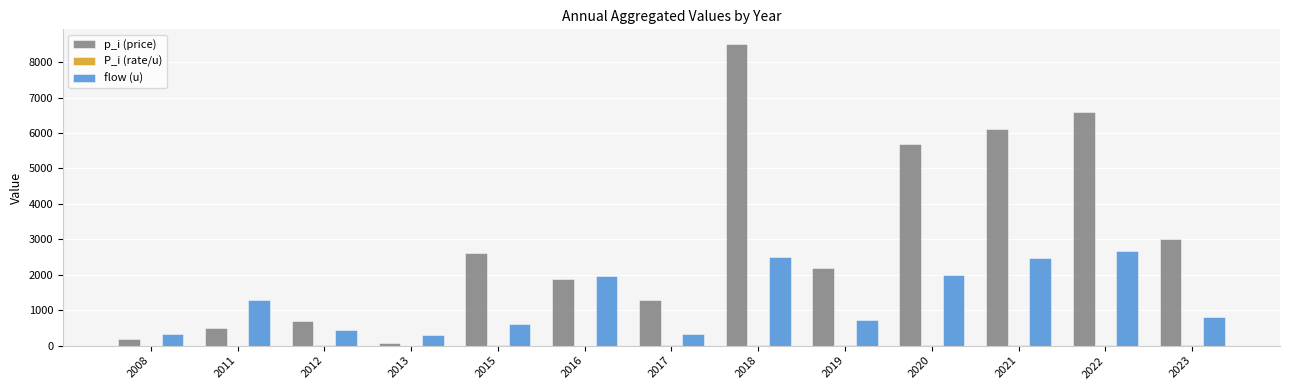

What is the total value across all series at 2020?

7689.4